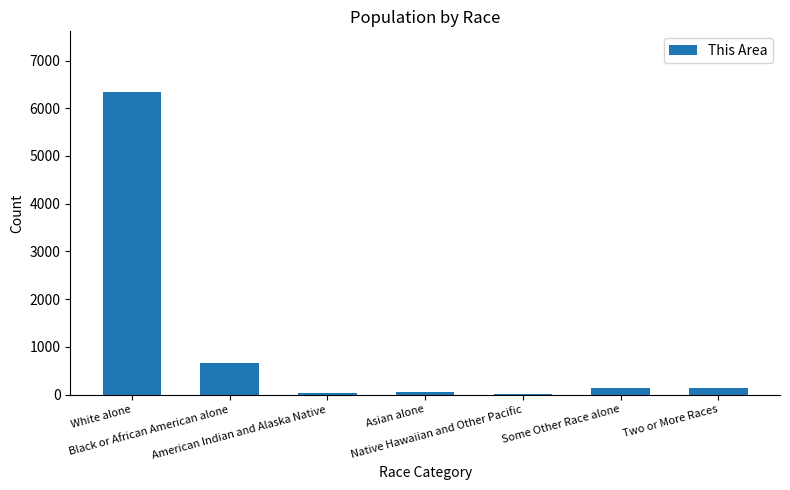

Between White alone and Native Hawaiian and Other Pacific, which is larger?

White alone